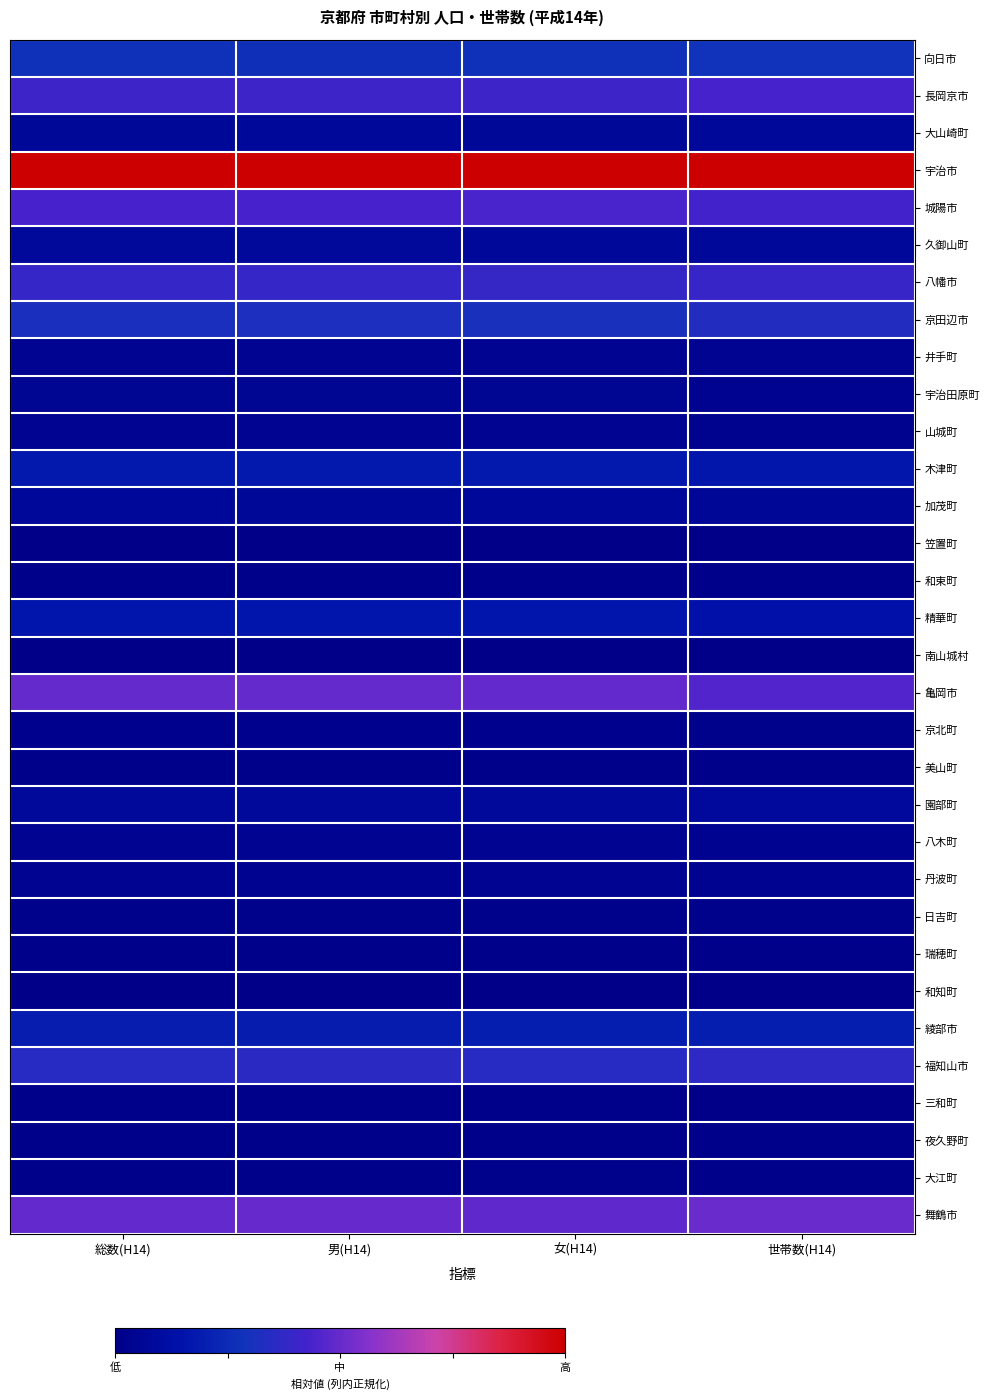

What is the difference between the highest and lowest values at 世帯数(H14)?

1.0